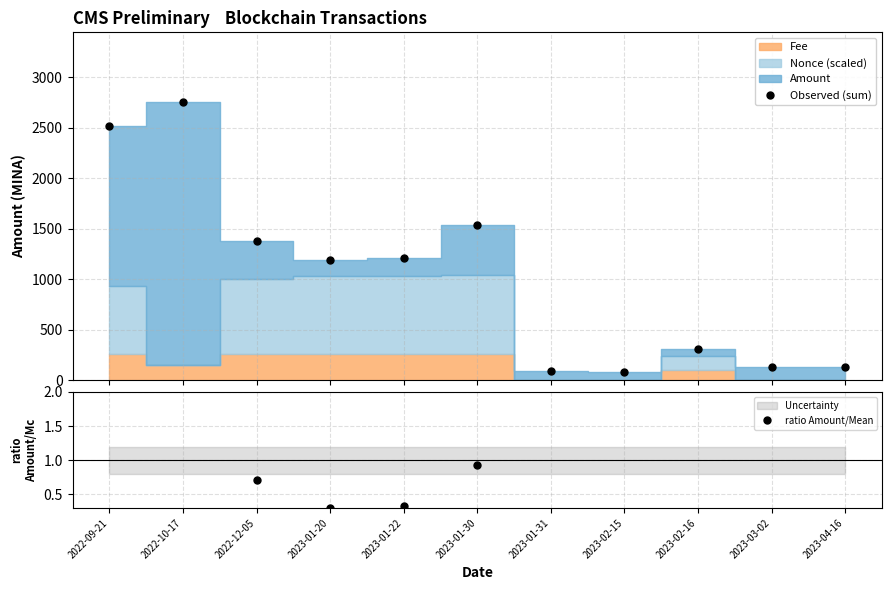

Which label corresponds to the largest value in the chart?

2022-10-17